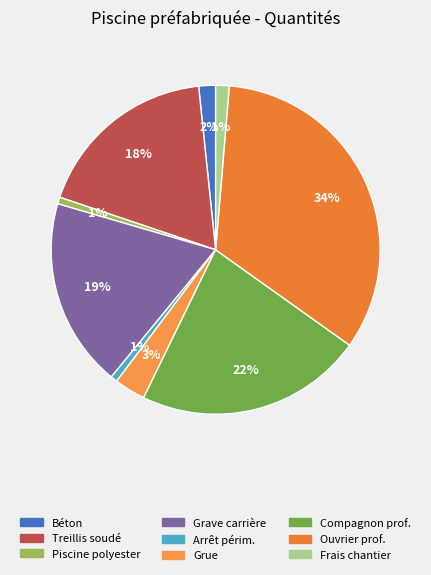

Which slice is the smallest?

Piscine préfabriquée polyester